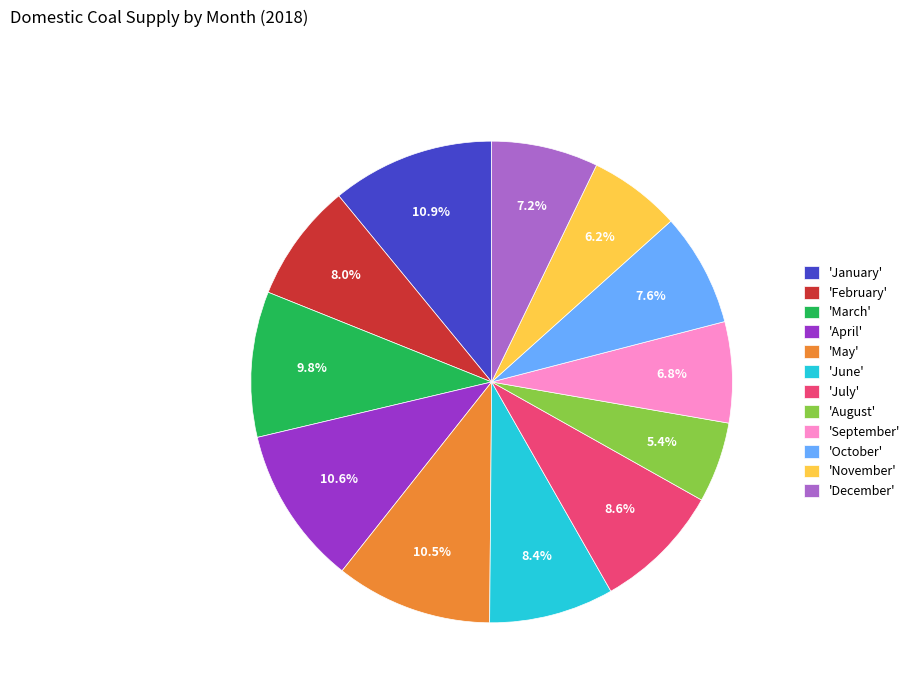

How many slices are in this pie chart?

12